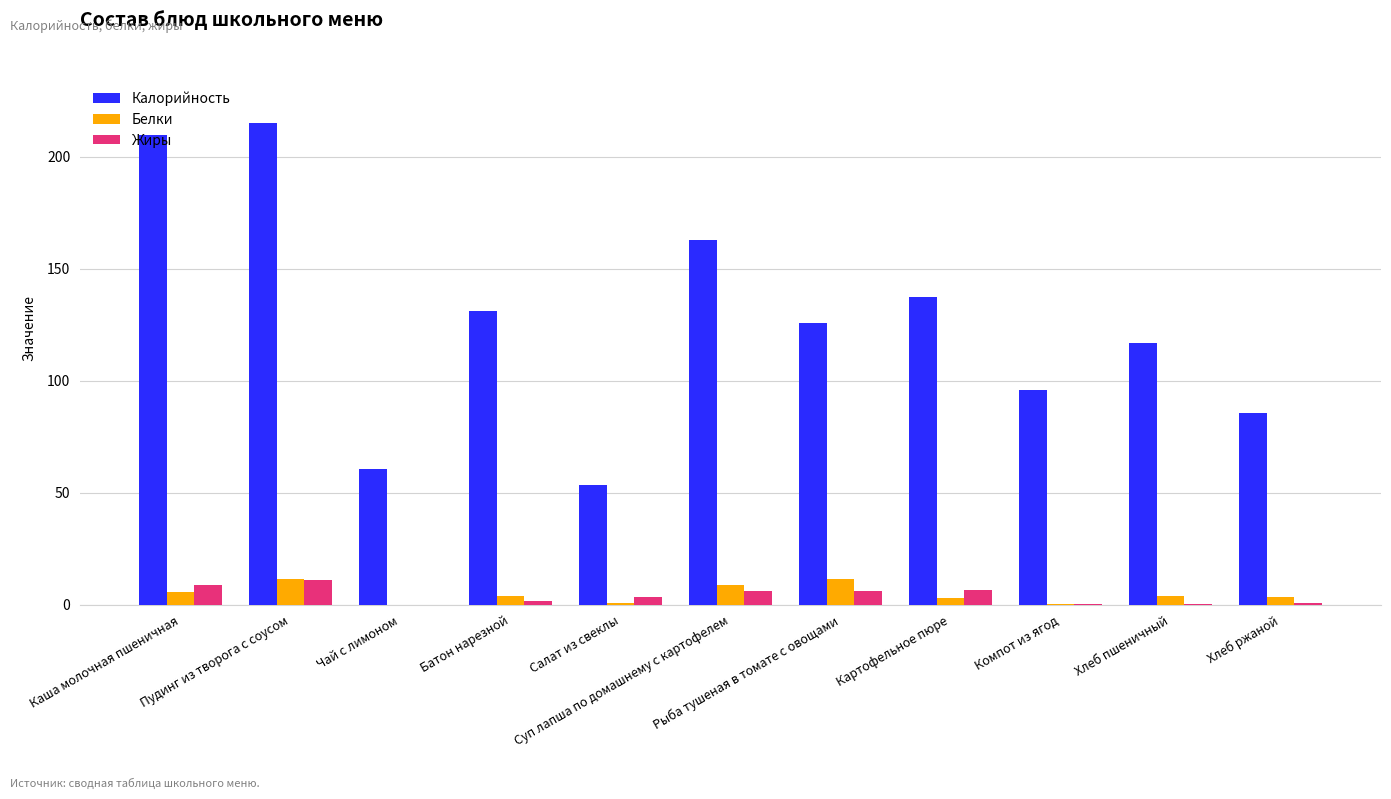

The value of Калорийность at Батон нарезной is 223.5. True or false?

False